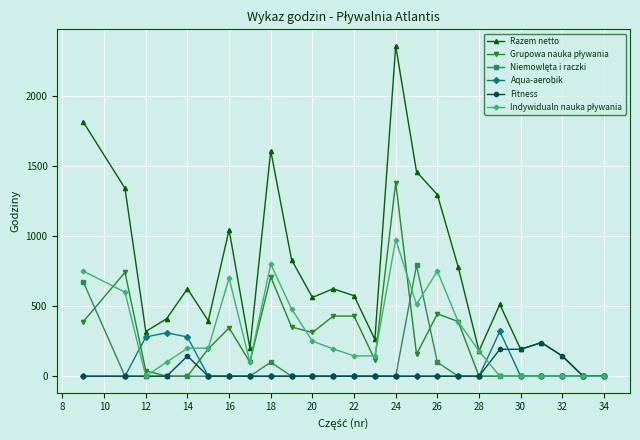

What is the greatest value displayed?

2357